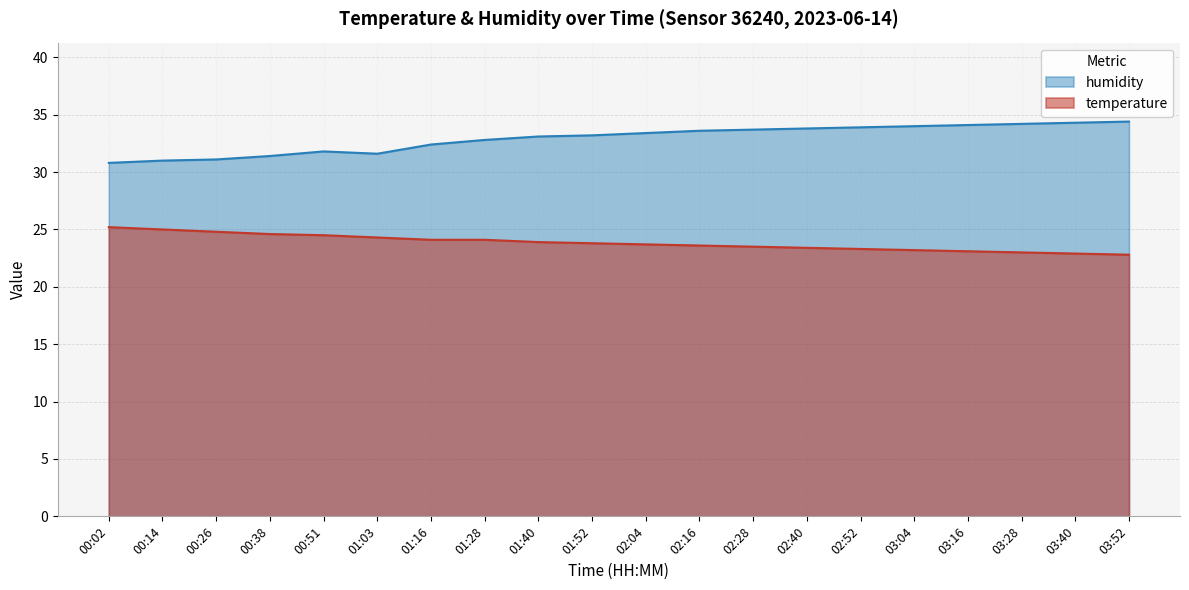

What is the difference between the temperature values at 03:52 and 01:03?

1.5